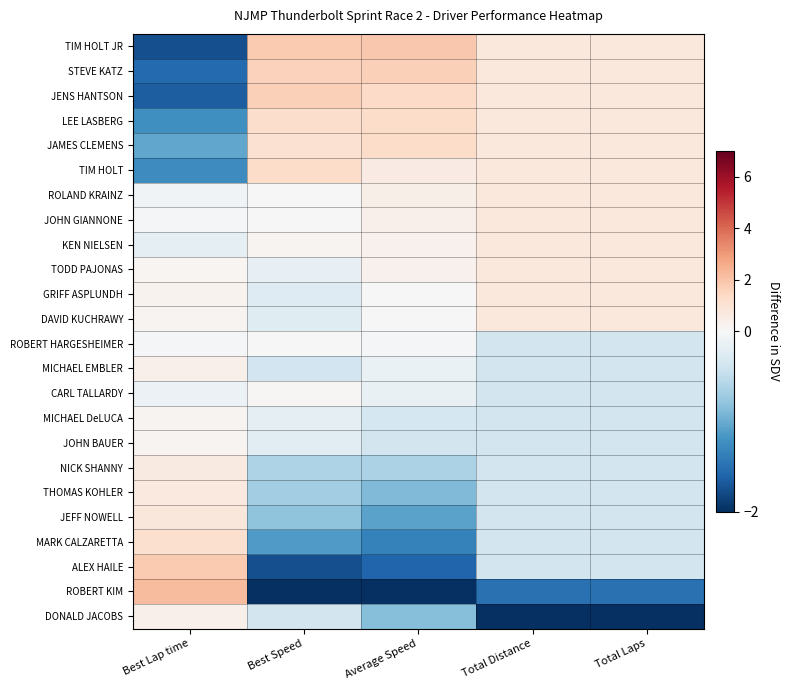

Reading right to left, list all the values displayed in this chart.

TIM HOLT JR: Total Laps=0.7	Total Distance=0.7	Average Speed=1.9	Best Speed=1.8	Best Lap time=-1.8
STEVE KATZ: Total Laps=0.7	Total Distance=0.7	Average Speed=1.7	Best Speed=1.6	Best Lap time=-1.6
JENS HANTSON: Total Laps=0.7	Total Distance=0.7	Average Speed=1.3	Best Speed=1.7	Best Lap time=-1.6
LEE LASBERG: Total Laps=0.7	Total Distance=0.7	Average Speed=1.3	Best Speed=1.2	Best Lap time=-1.2
JAMES CLEMENS: Total Laps=0.7	Total Distance=0.7	Average Speed=1.3	Best Speed=1.0	Best Lap time=-1.0
TIM HOLT: Total Laps=0.7	Total Distance=0.7	Average Speed=0.6	Best Speed=1.3	Best Lap time=-1.3
ROLAND KRAINZ: Total Laps=0.7	Total Distance=0.7	Average Speed=0.4	Best Speed=0.0	Best Lap time=-0.1
JOHN GIANNONE: Total Laps=0.7	Total Distance=0.7	Average Speed=0.4	Best Speed=0.0	Best Lap time=-0.0
KEN NIELSEN: Total Laps=0.7	Total Distance=0.7	Average Speed=0.3	Best Speed=0.2	Best Lap time=-0.2
TODD PAJONAS: Total Laps=0.7	Total Distance=0.7	Average Speed=0.3	Best Speed=-0.2	Best Lap time=0.1
GRIFF ASPLUNDH: Total Laps=0.7	Total Distance=0.7	Average Speed=0.0	Best Speed=-0.3	Best Lap time=0.2
DAVID KUCHRAWY: Total Laps=0.7	Total Distance=0.7	Average Speed=-0.0	Best Speed=-0.2	Best Lap time=0.2
ROBERT HARGESHEIMER: Total Laps=-0.4	Total Distance=-0.4	Average Speed=-0.0	Best Speed=0.0	Best Lap time=-0.0
MICHAEL EMBLER: Total Laps=-0.4	Total Distance=-0.4	Average Speed=-0.1	Best Speed=-0.4	Best Lap time=0.4
CARL TALLARDY: Total Laps=-0.4	Total Distance=-0.4	Average Speed=-0.1	Best Speed=0.1	Best Lap time=-0.1
MICHAEL DeLUCA: Total Laps=-0.4	Total Distance=-0.4	Average Speed=-0.4	Best Speed=-0.2	Best Lap time=0.2
JOHN BAUER: Total Laps=-0.4	Total Distance=-0.4	Average Speed=-0.4	Best Speed=-0.2	Best Lap time=0.2
NICK SHANNY: Total Laps=-0.4	Total Distance=-0.4	Average Speed=-0.6	Best Speed=-0.6	Best Lap time=0.6
THOMAS KOHLER: Total Laps=-0.4	Total Distance=-0.4	Average Speed=-0.9	Best Speed=-0.7	Best Lap time=0.7
JEFF NOWELL: Total Laps=-0.4	Total Distance=-0.4	Average Speed=-1.1	Best Speed=-0.8	Best Lap time=0.8
MARK CALZARETTA: Total Laps=-0.4	Total Distance=-0.4	Average Speed=-1.3	Best Speed=-1.1	Best Lap time=1.1
ALEX HAILE: Total Laps=-0.4	Total Distance=-0.4	Average Speed=-1.6	Best Speed=-1.8	Best Lap time=1.8
ROBERT KIM: Total Laps=-1.5	Total Distance=-1.5	Average Speed=-2.0	Best Speed=-2.2	Best Lap time=2.2
DONALD JACOBS: Total Laps=-3.7	Total Distance=-3.7	Average Speed=-0.9	Best Speed=-0.4	Best Lap time=0.4